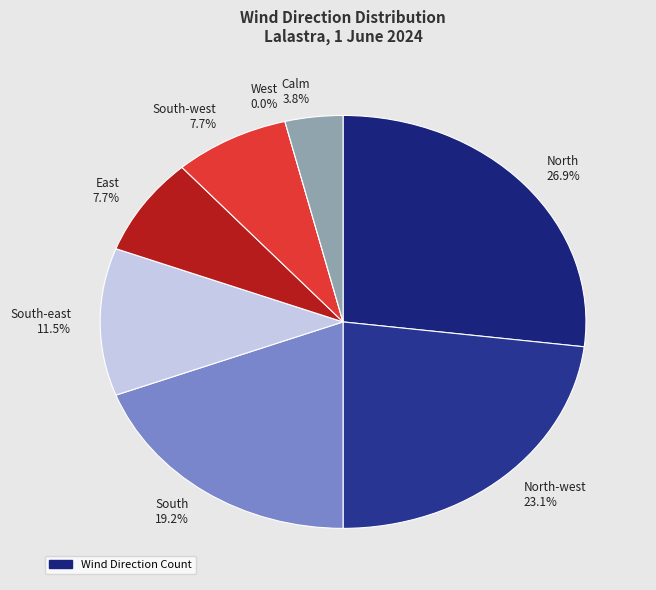

To the nearest percent, what is the combined percentage of West and North?

27%